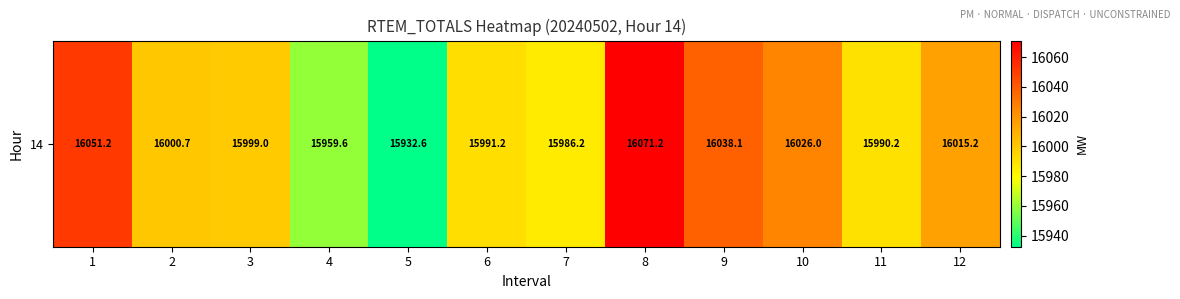

Which category has the lowest value across all series?

5